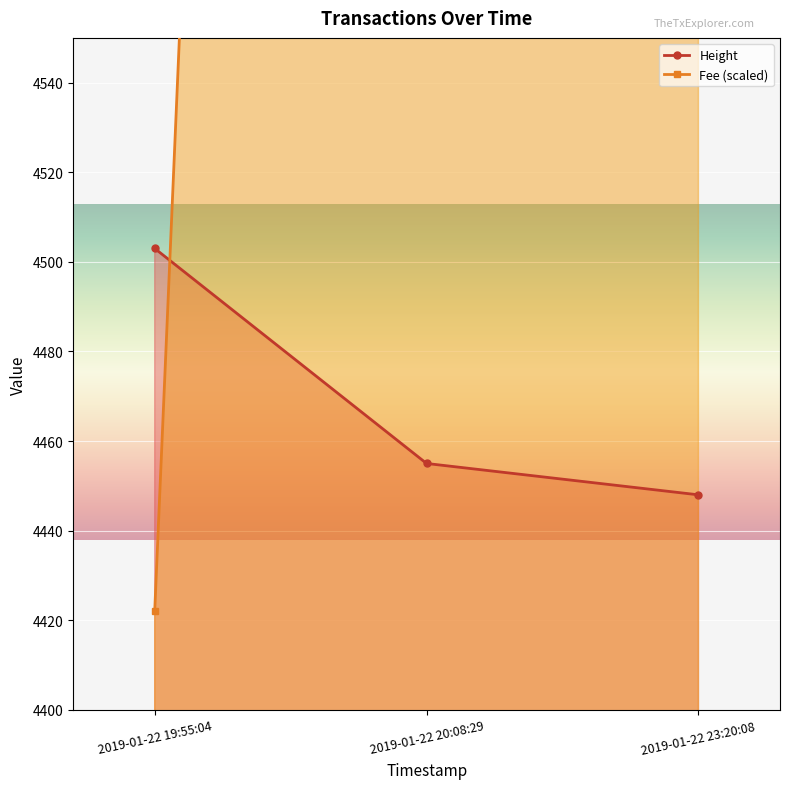

Which has a higher value, 2019-01-22 19:55:04 or 2019-01-22 23:20:08?

2019-01-22 19:55:04